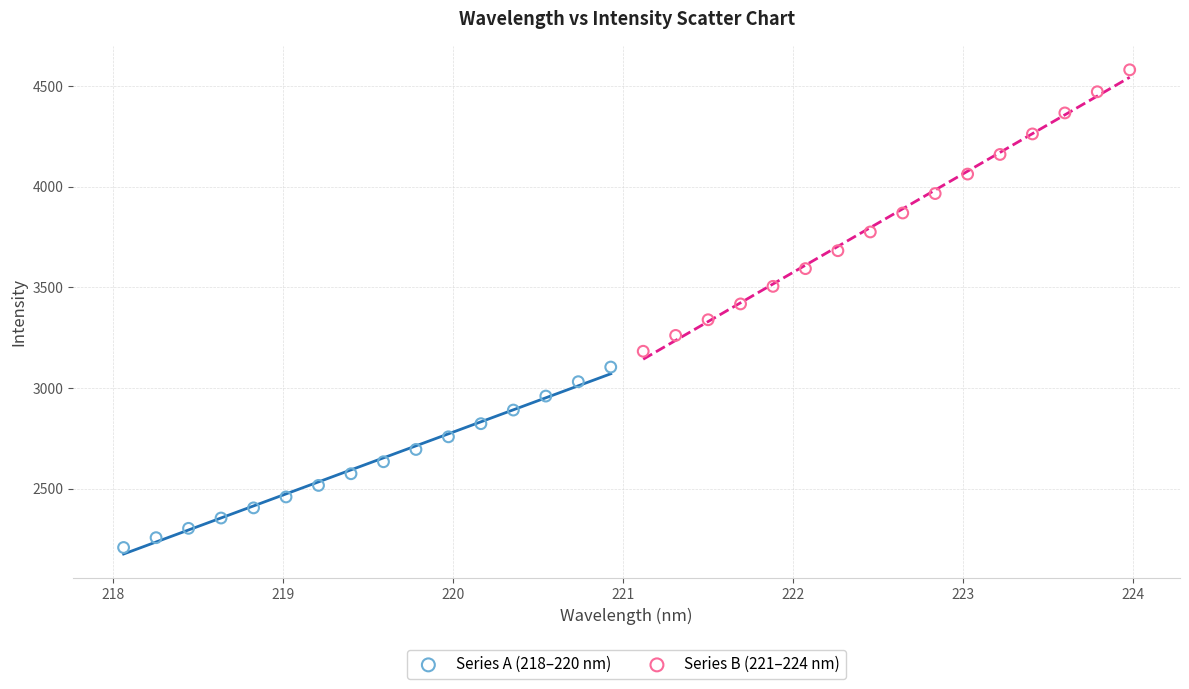

Which series reaches the maximum Y coordinate?

Series B (221–224 nm)